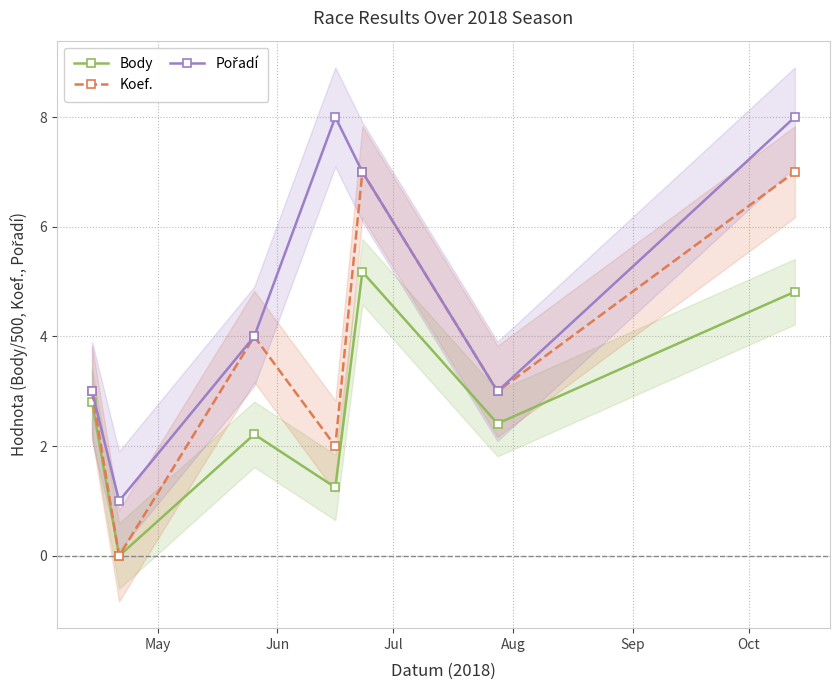

How many interior local valleys does the Body series have?

3